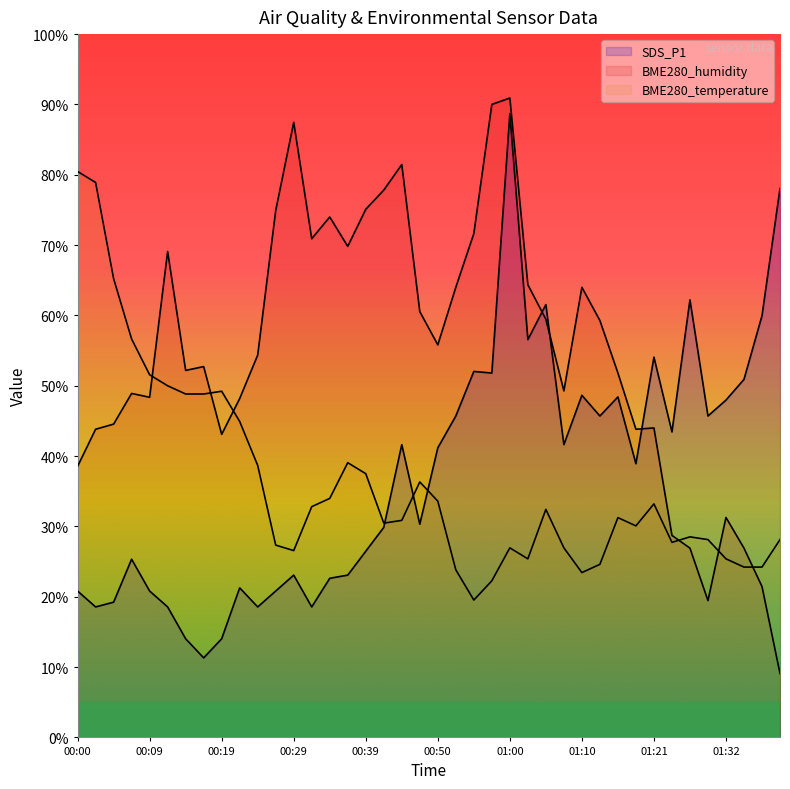

Reading left to right, transcribe all the data shown in this chart.

SDS_P1: 00:00=20.8	00:02=18.6	00:04=19.2	00:07=25.3	00:09=20.8	00:12=18.6	00:14=14.0	00:17=11.3	00:19=14.0	00:21=21.3	00:24=18.6	00:26=20.8	00:29=23.1	00:31=18.6	00:34=22.6	00:36=23.1	00:39=26.5	00:41=29.9	00:44=41.6	00:47=30.3	00:50=41.2	00:53=45.7	00:55=52.0	00:58=51.8	01:00=88.7	01:03=56.6	01:05=61.5	01:08=41.6	01:10=48.6	01:13=45.7	01:15=48.4	01:18=38.9	01:21=54.1	01:24=43.4	01:26=62.2	01:29=45.7	01:32=48.0	01:35=50.9	01:38=60.0	01:40=78.1
BME280_humidity: 00:00=38.5	00:02=43.8	00:04=44.5	00:07=48.9	00:09=48.4	00:12=69.1	00:14=52.2	00:17=52.7	00:19=43.1	00:21=48.2	00:24=54.4	00:26=74.9	00:29=87.5	00:31=70.9	00:34=74.0	00:36=69.8	00:39=75.1	00:41=77.8	00:44=81.5	00:47=60.5	00:50=55.8	00:53=64.0	00:55=71.6	00:58=90.0	01:00=90.9	01:03=64.4	01:05=59.5	01:08=49.3	01:10=64.0	01:13=59.3	01:15=51.8	01:18=43.8	01:21=44.0	01:24=28.7	01:26=26.9	01:29=19.5	01:32=31.3	01:35=26.9	01:38=21.5	01:40=9.1
BME280_temperature: 00:00=80.5	00:02=78.9	00:04=65.2	00:07=56.6	00:09=51.6	00:12=50.0	00:14=48.8	00:17=48.8	00:19=49.2	00:21=44.9	00:24=38.7	00:26=27.3	00:29=26.6	00:31=32.8	00:34=34.0	00:36=39.1	00:39=37.5	00:41=30.5	00:44=30.9	00:47=36.3	00:50=33.6	00:53=23.8	00:55=19.5	00:58=22.3	01:00=27.0	01:03=25.4	01:05=32.4	01:08=27.0	01:10=23.4	01:13=24.6	01:15=31.2	01:18=30.1	01:21=33.2	01:24=27.7	01:26=28.5	01:29=28.1	01:32=25.4	01:35=24.2	01:38=24.2	01:40=28.1